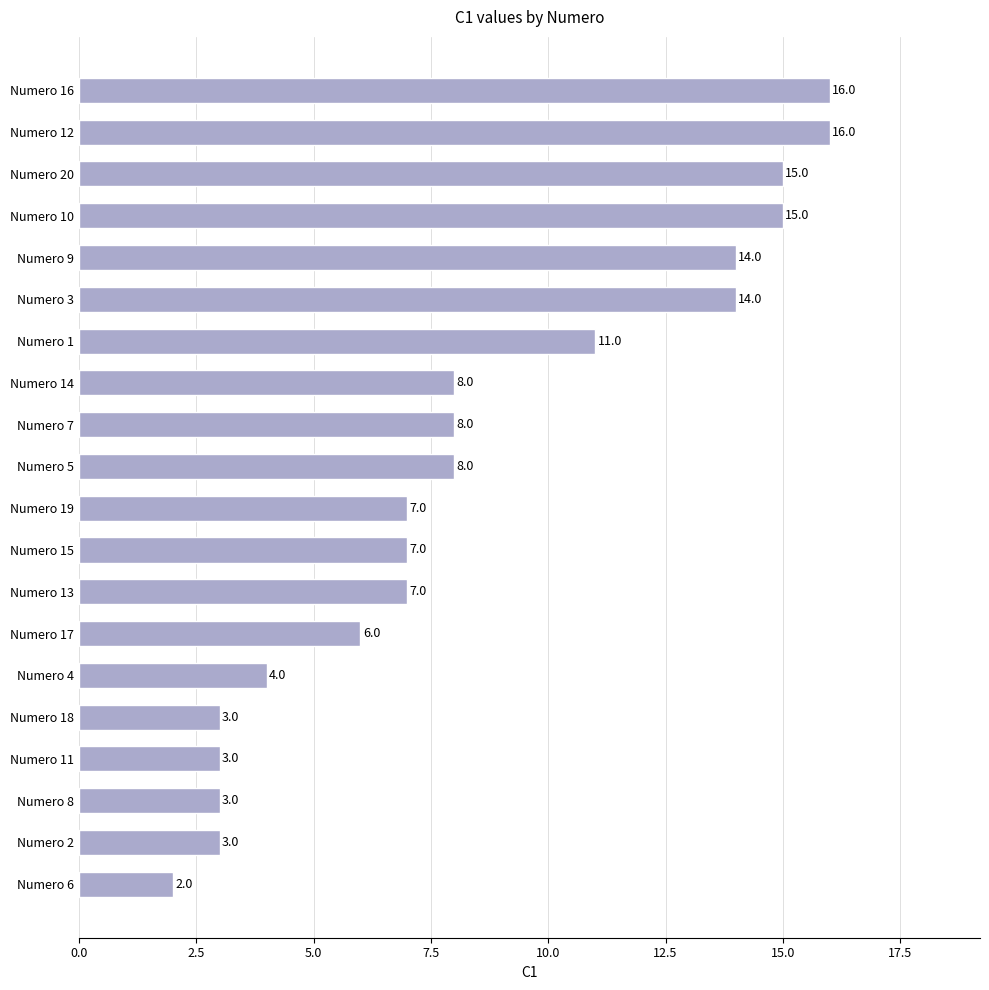

What is the sum of the values at Numero 3 and Numero 15?

21